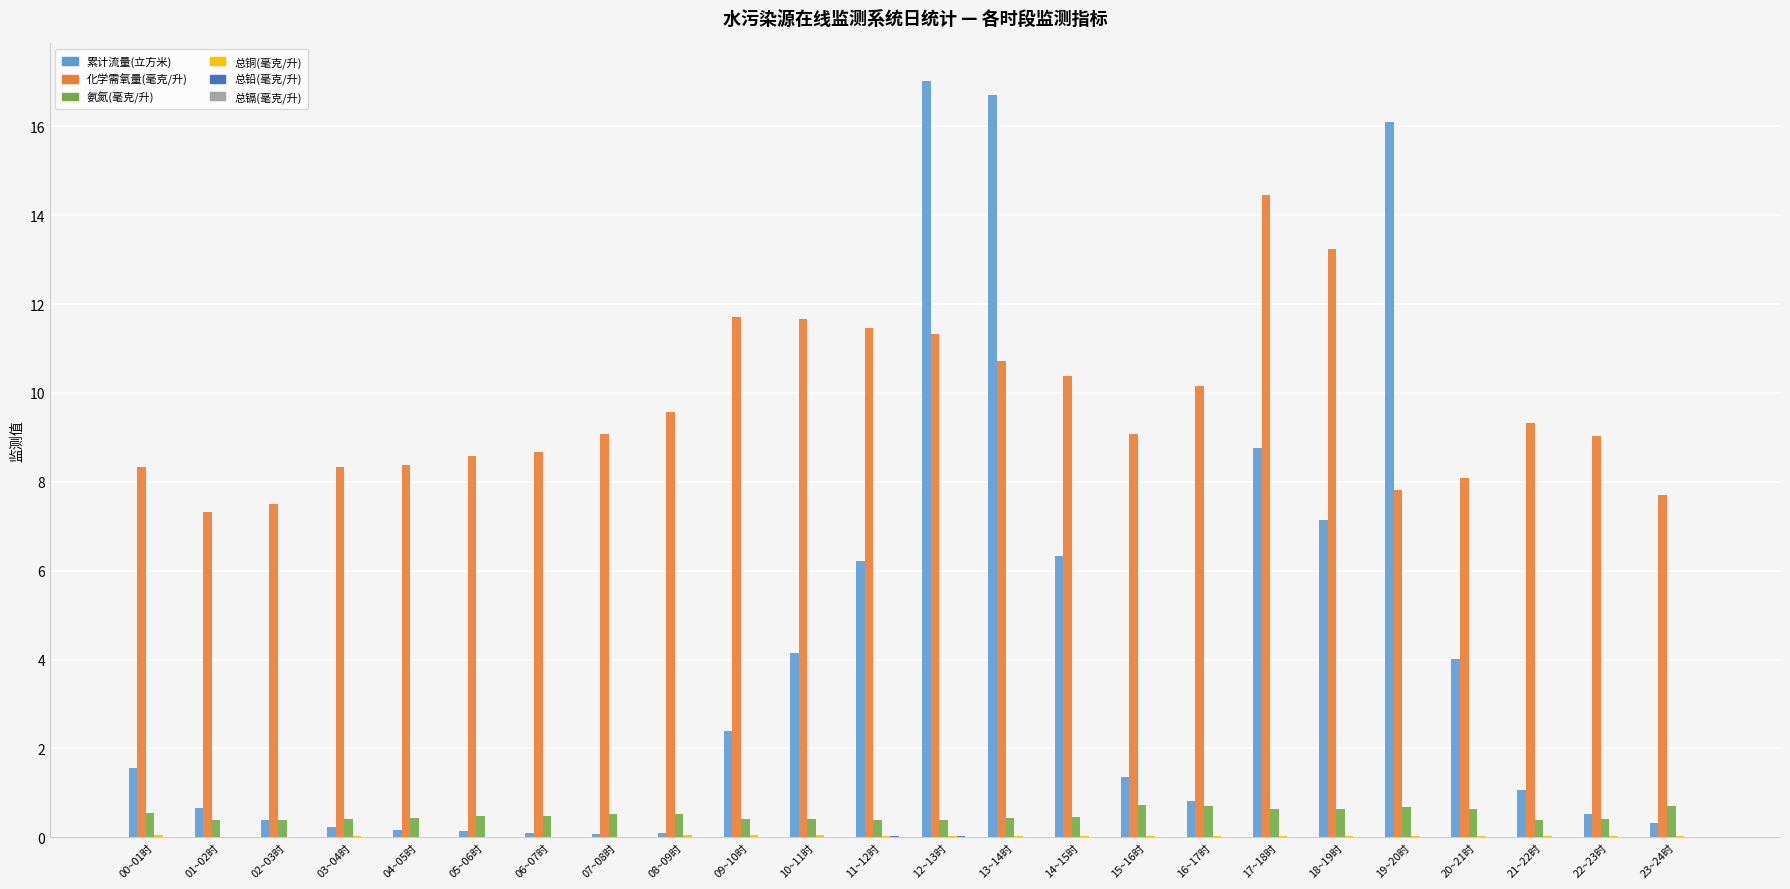

Are the bars horizontal?

No